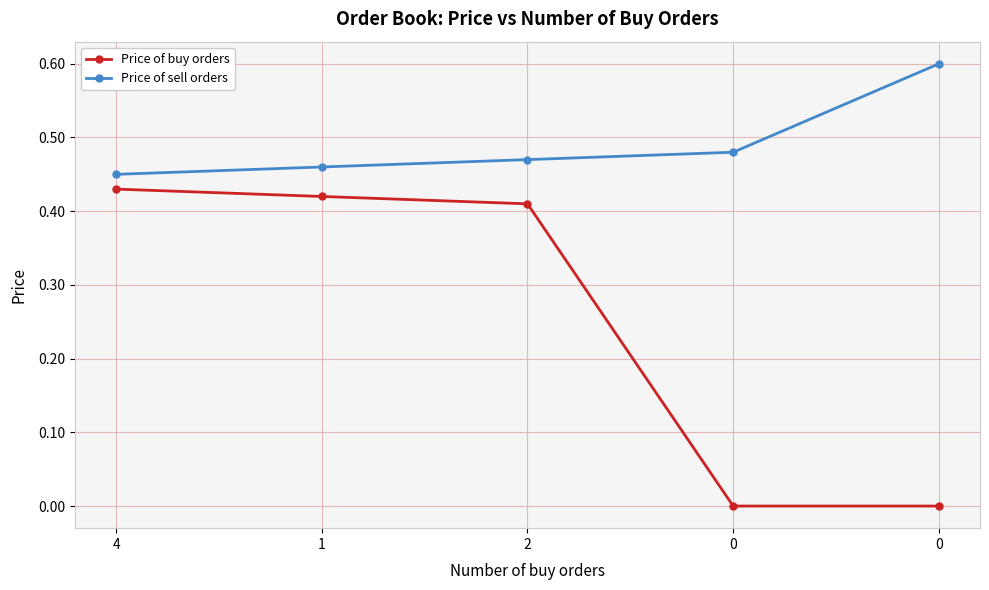

True or false: Price of buy orders and Price of sell orders cross at least once.

False